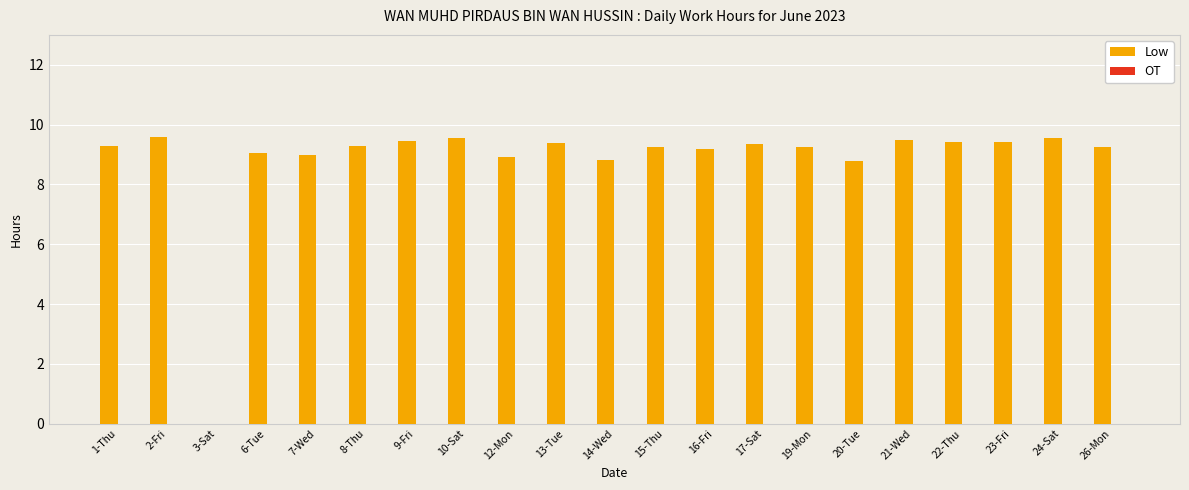

What is the change in value from 8-Thu to 24-Sat?

+0.3